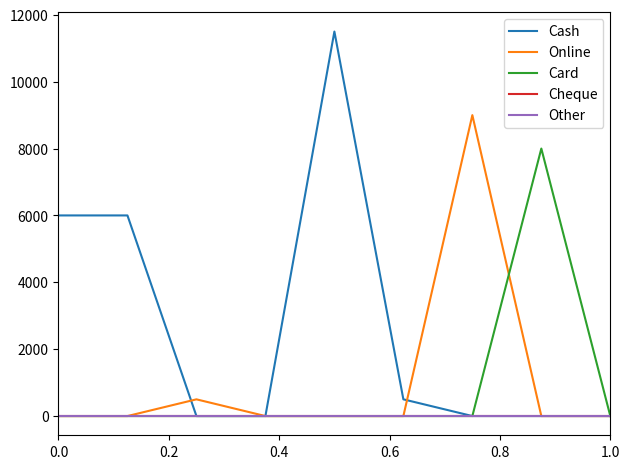

Does the chart have visible grid lines?

No